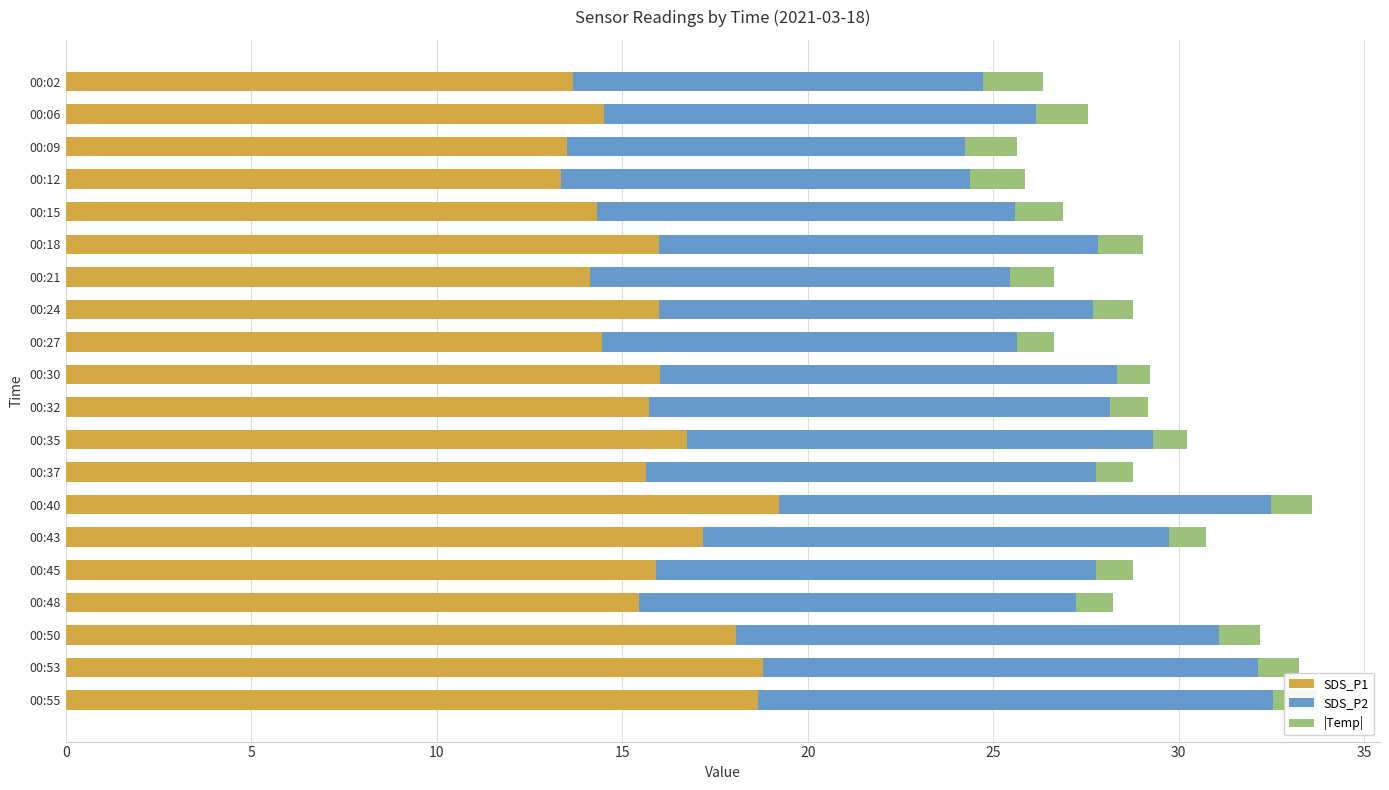

Is it true that SDS_P1 equals 26.6 at 00:24?

False